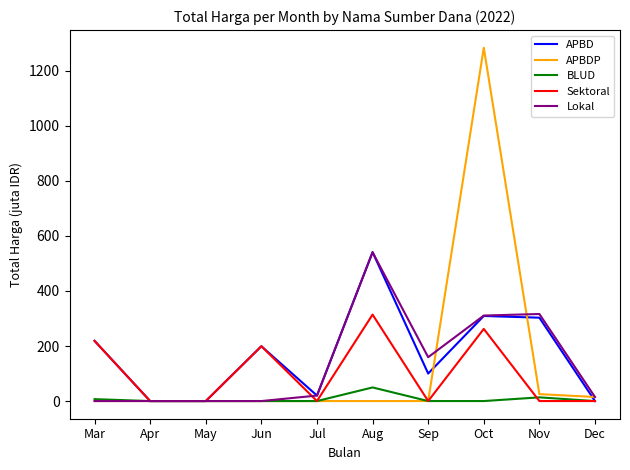

Which series changed the most between Apr and Aug?

APBD